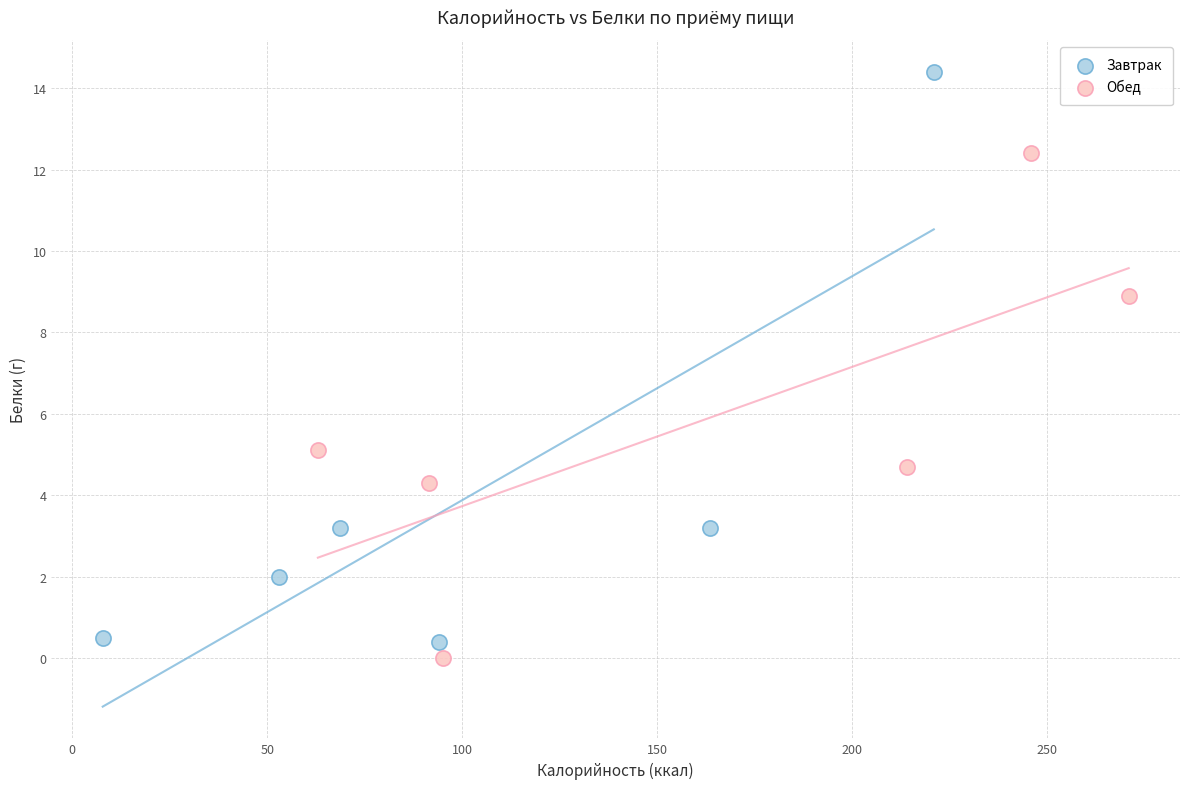

Which series has the widest spread of Y values?

Завтрак